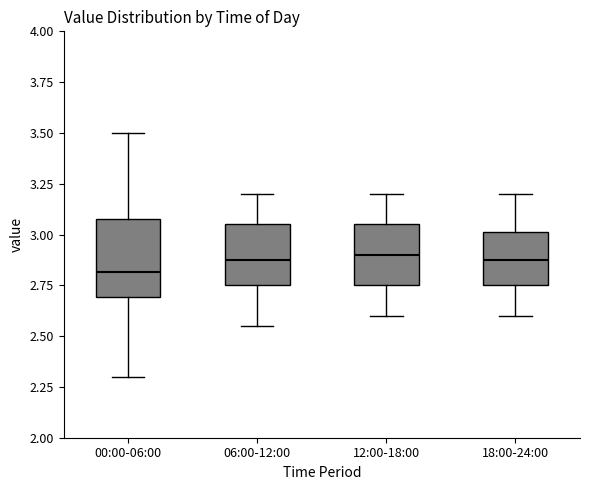

Where does the upper whisker of the box for 00:00-06:00 end on the y-axis? The values are not printed on the chart, so give them approximately, as read against the axis.

3.50